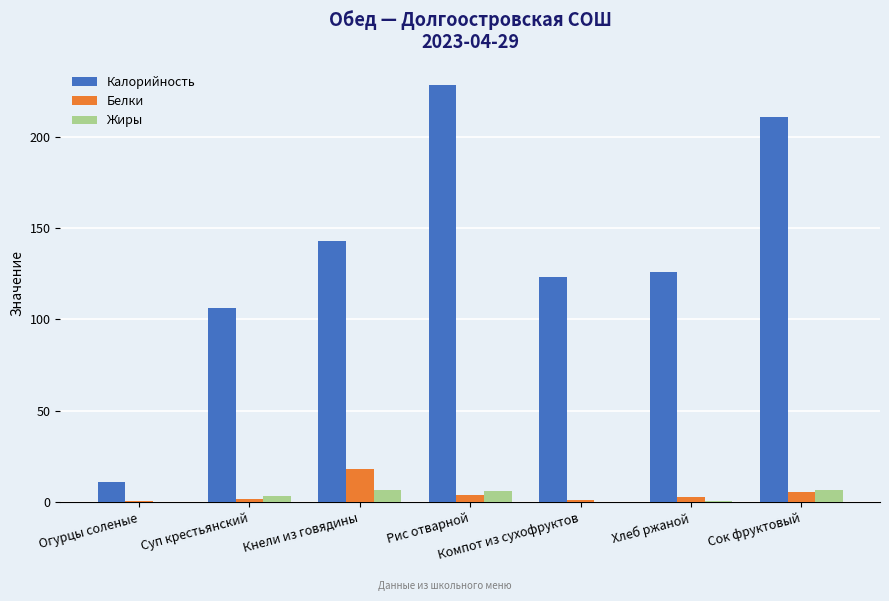

What value does the Жиры series have at Хлеб ржаной?

0.6